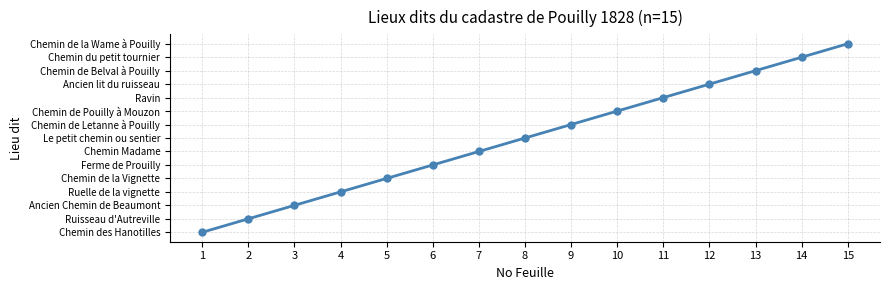

Does the chart have visible grid lines?

Yes